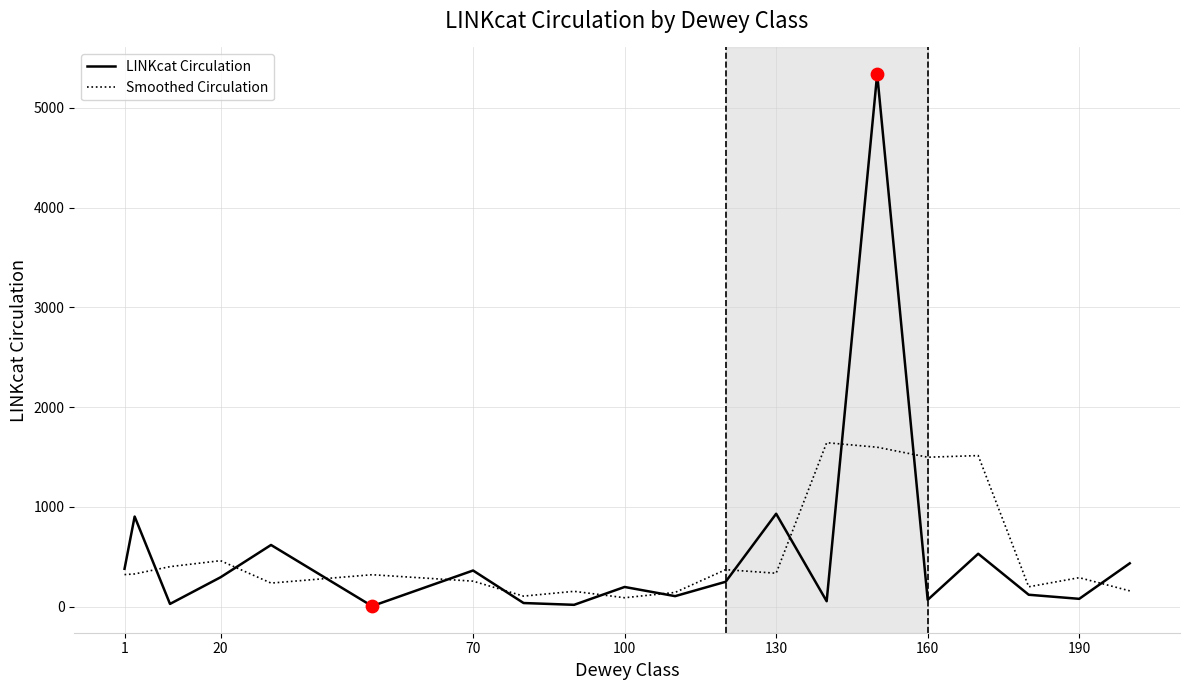

What are all the series names shown in the legend?

LINKcat Circulation, Smoothed Circulation